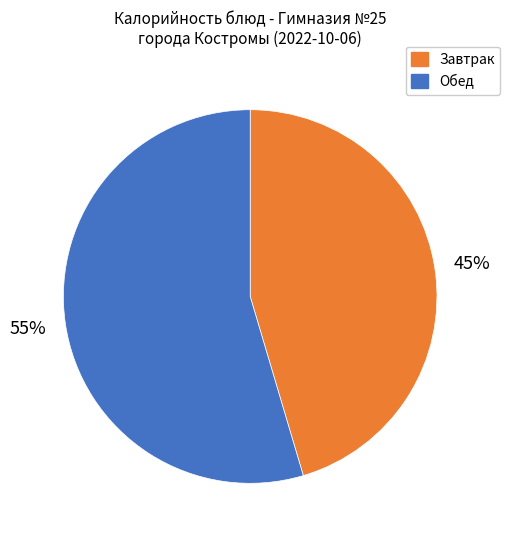

Is there any slice that represents more than half of the pie?

Yes